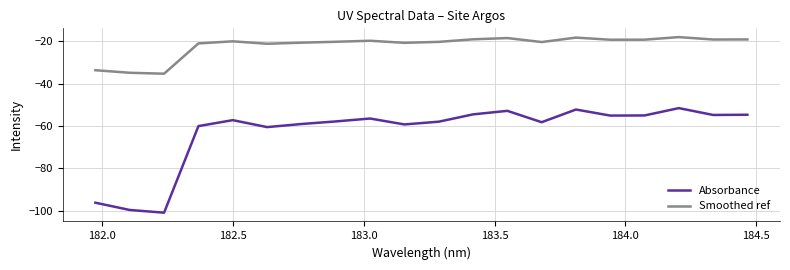

True or false: Absorbance and Smoothed ref cross at least once.

False